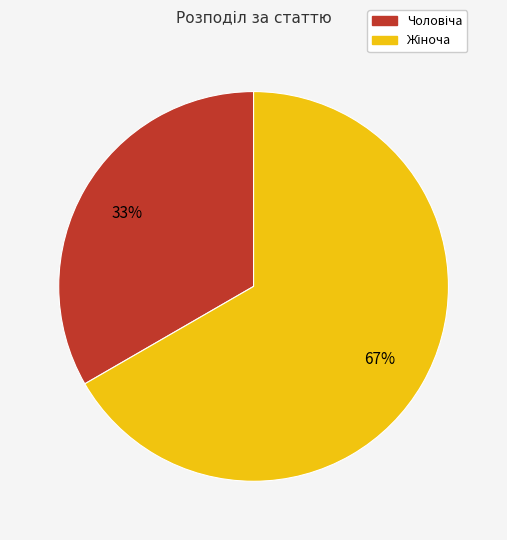

Does any single category account for the majority?

Yes